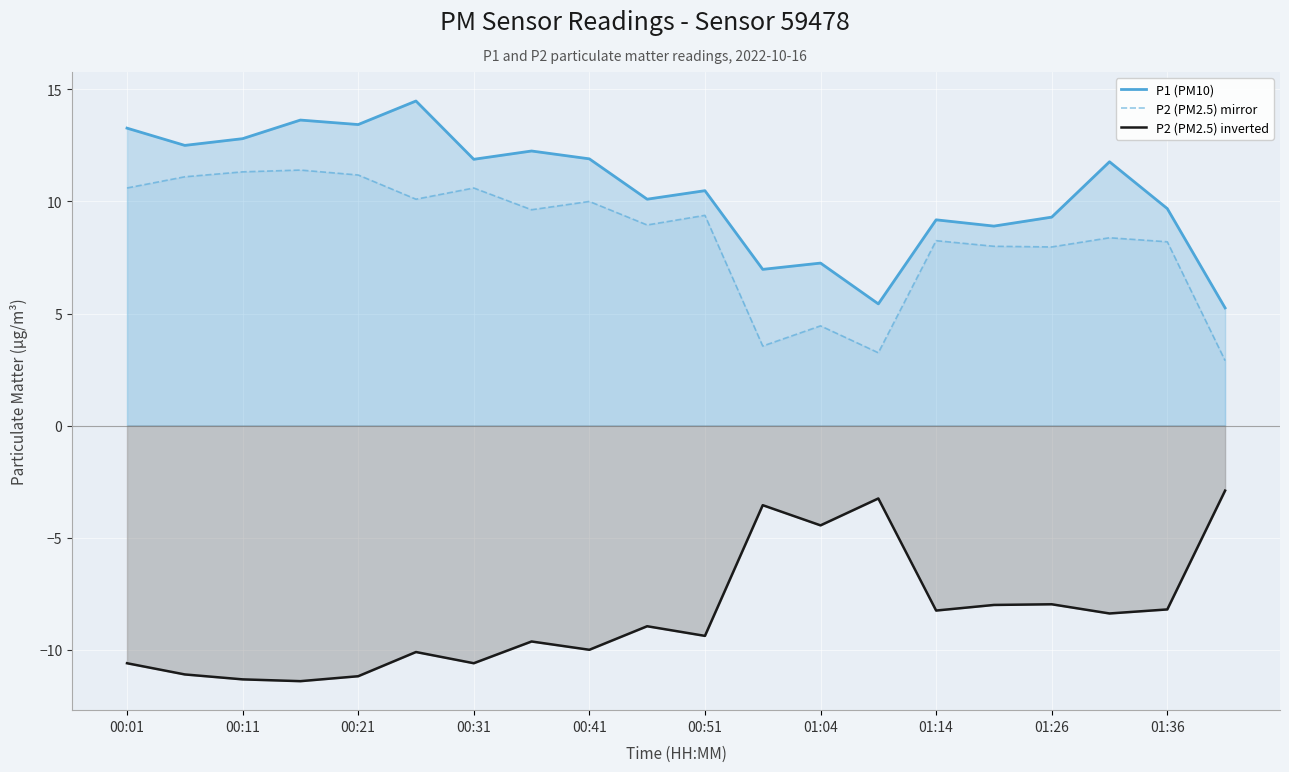

The P2 (PM2.5) inverted series shows -6.6 at 00:41. True or false?

False